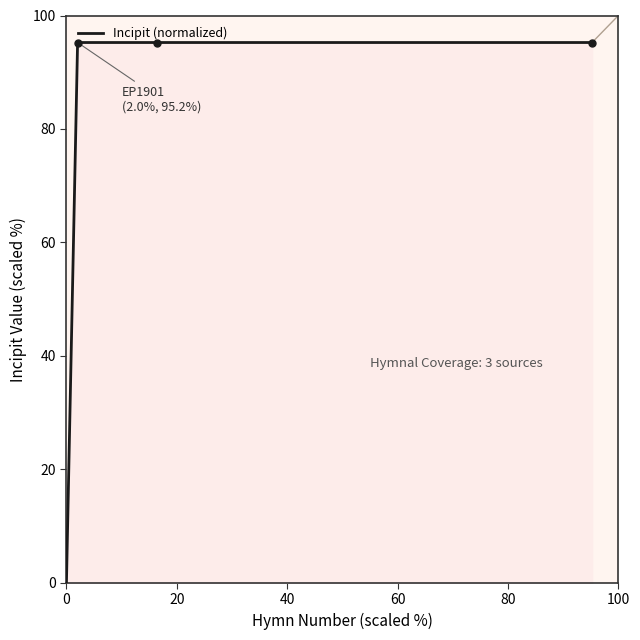

What is the average value?

71.4